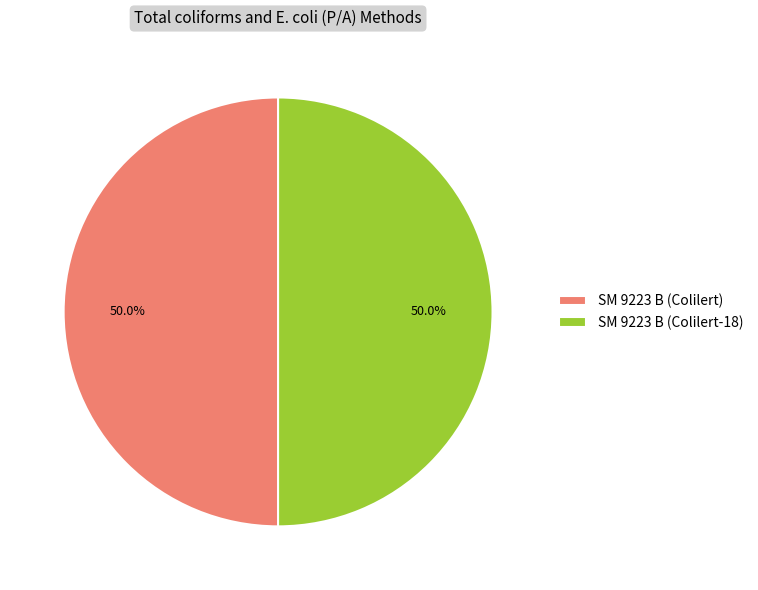

To the nearest percent, what is the average slice percentage?

50%